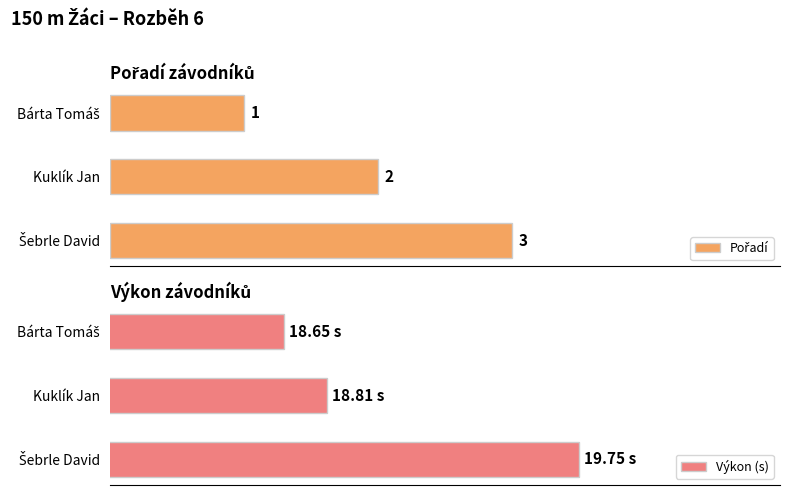

What is the value of the Pořadí bar at the 3rd from the left?

3.0